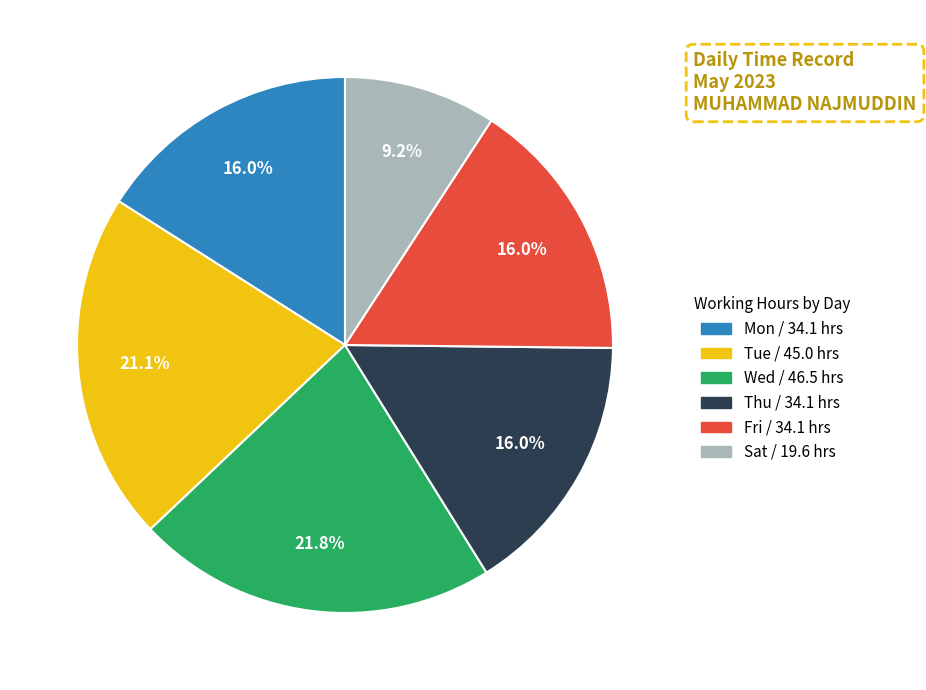

Is there a majority slice in this chart?

No